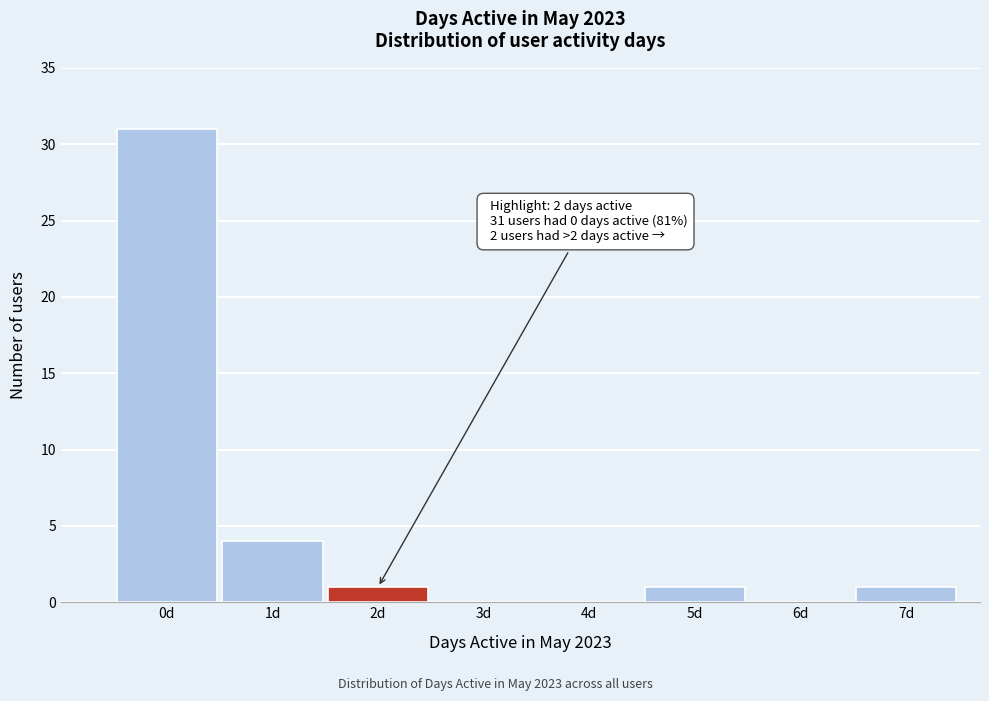

Reading right to left, what are all the values shown in this chart?

7d=1	6d=0	5d=1	4d=0	3d=0	2d=1	1d=4	0d=31